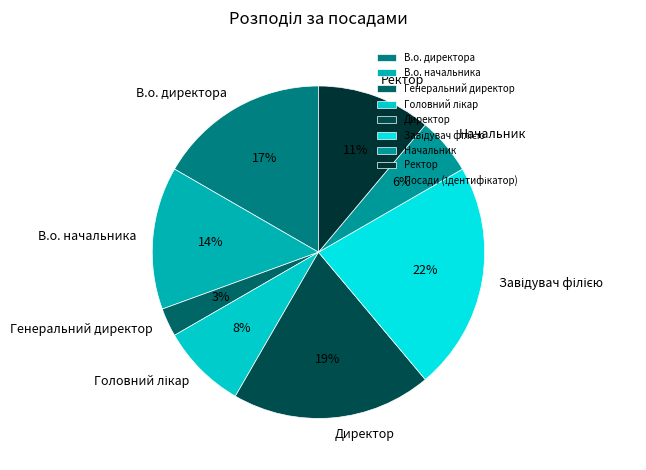

True or false: Ректор accounts for 11% of the total.

True